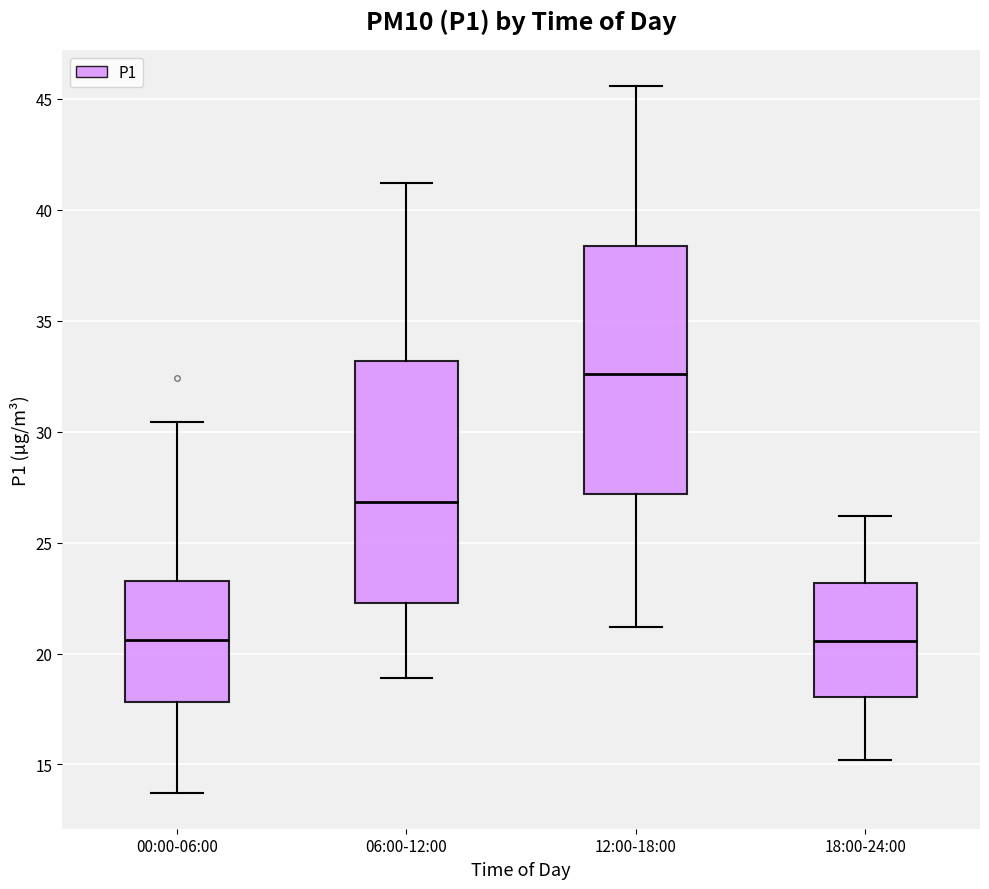

Reading left to right, transcribe this box plot: for each box, give where its median line is, the range the box spans, and where its two whiskers end, as read against the y-axis. The values are not printed on the chart, so give them approximately, as read against the axis.

00:00-06:00: median 20.5, box 18.0 to 23.5, whiskers 13.5 to 30.5
06:00-12:00: median 27.0, box 22.5 to 33.0, whiskers 19.0 to 41.0
12:00-18:00: median 32.5, box 27.0 to 38.5, whiskers 21.0 to 45.5
18:00-24:00: median 20.5, box 18.0 to 23.0, whiskers 15.0 to 26.0